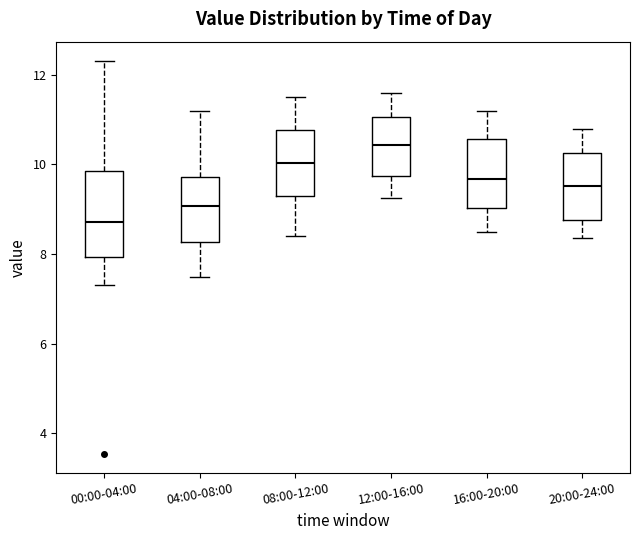

Reading left to right, read every box against the y-axis: the position of its median line, the range the box covers, and the ends of its whiskers. The values are not printed on the chart, so give them approximately, as read against the axis.

00:00-04:00: median 8.8, box 8.0 to 9.8, whiskers 7.4 to 12.4
04:00-08:00: median 9.0, box 8.2 to 9.8, whiskers 7.6 to 11.2
08:00-12:00: median 10.0, box 9.2 to 10.8, whiskers 8.4 to 11.6
12:00-16:00: median 10.4, box 9.8 to 11.0, whiskers 9.2 to 11.6
16:00-20:00: median 9.6, box 9.0 to 10.6, whiskers 8.6 to 11.2
20:00-24:00: median 9.6, box 8.8 to 10.2, whiskers 8.4 to 10.8